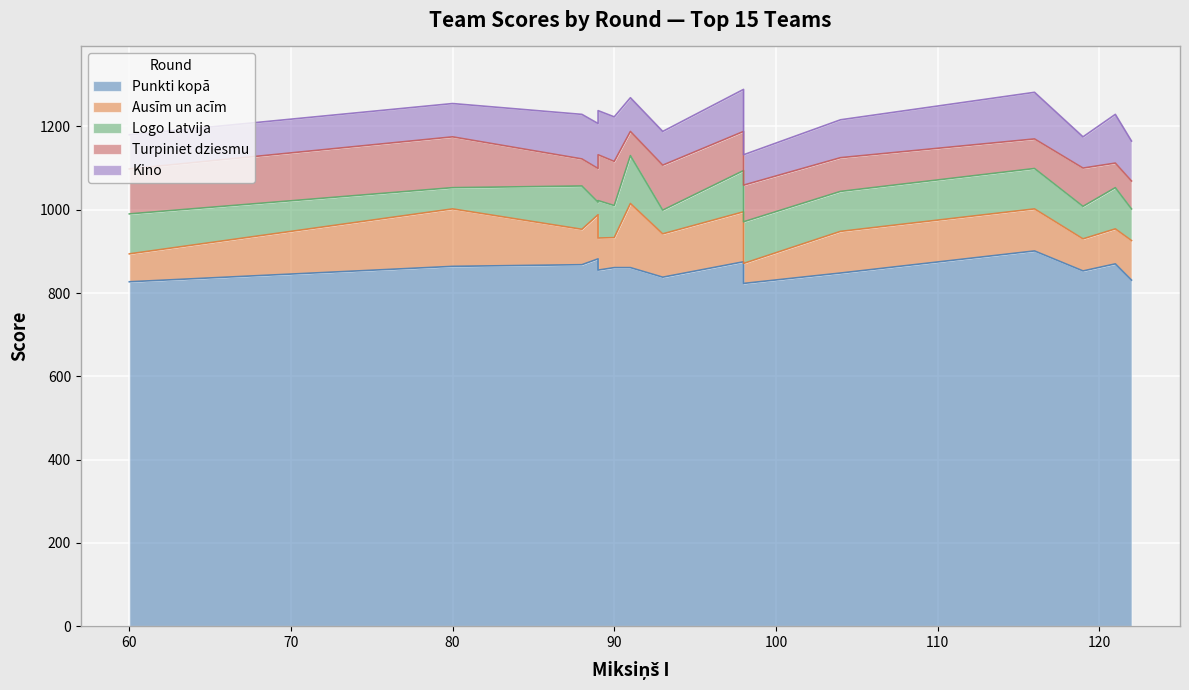

What are all the series names shown in the legend?

Punkti kopā, Ausīm un acīm, Logo Latvija, Turpiniet dziesmu, Kino